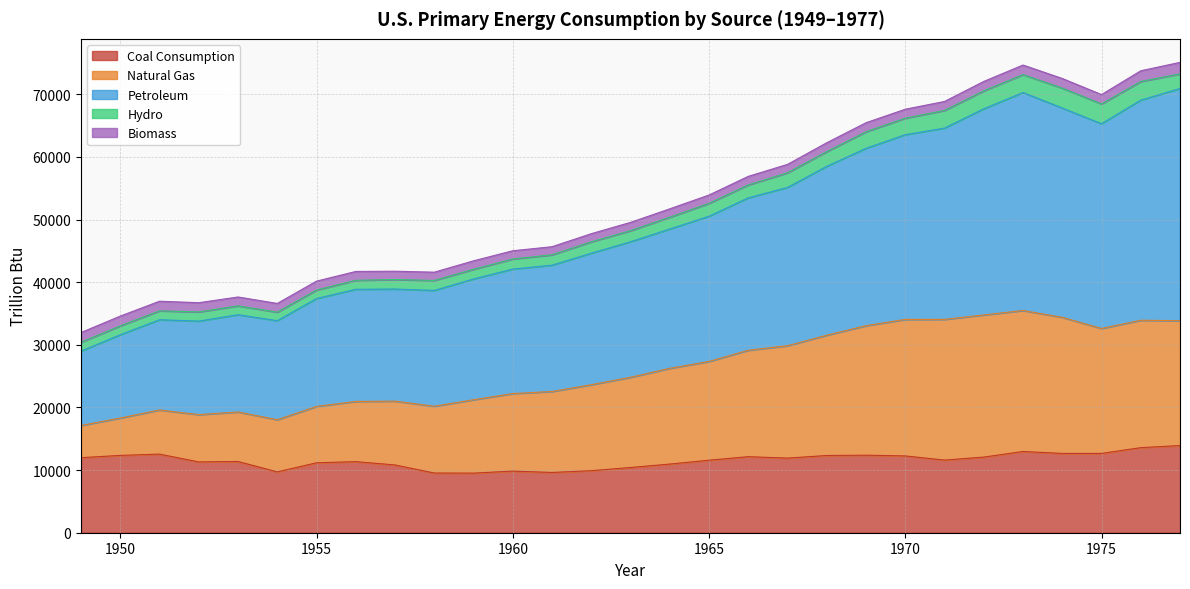

Where is Natural Gas nearest to the value 26304?

1964